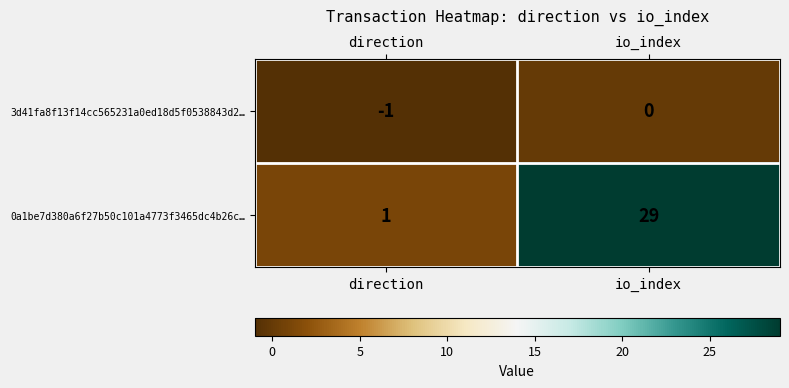

What is the spread (max minus min) of values at io_index?

29